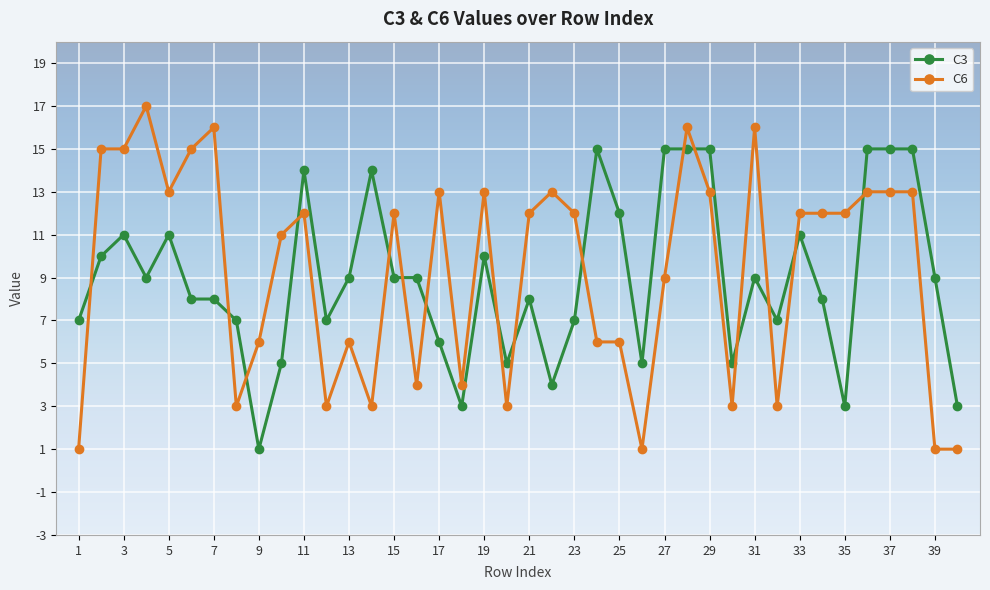

Rank the series by their average value, from highest to lowest.

C6, C3